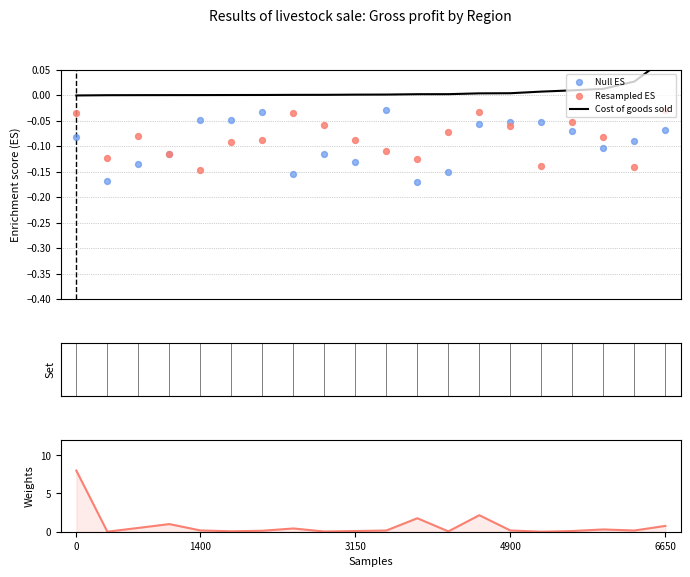

What are all the series names shown in the legend?

Cost of goods sold, Null ES, Resampled ES